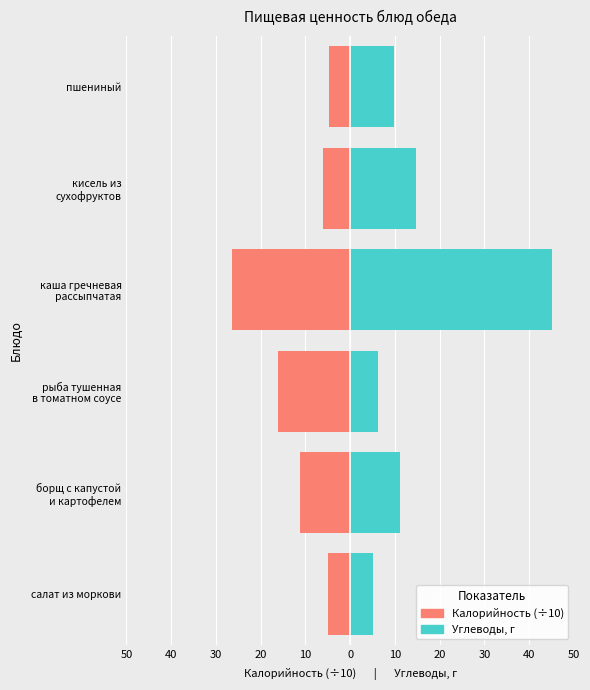

Which series has the largest total across all categories?

Углеводы